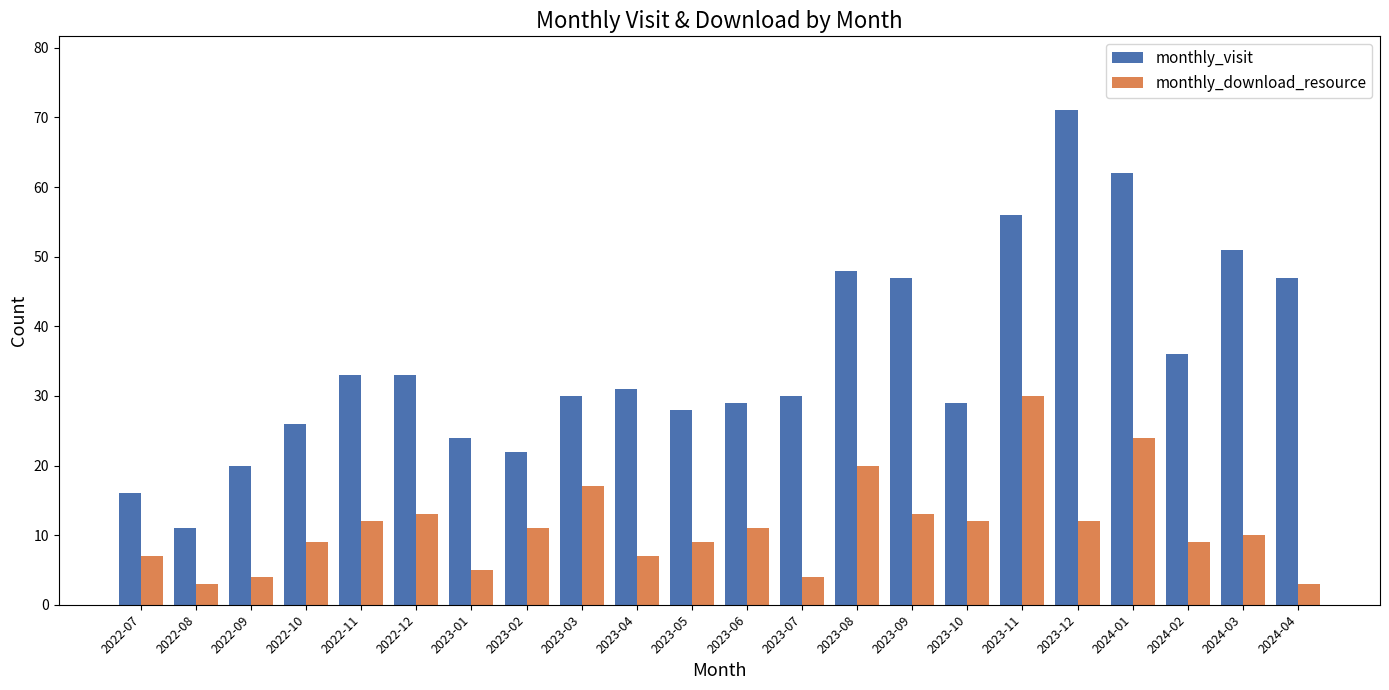

At which label does monthly_download_resource first exceed 11?

2022-11